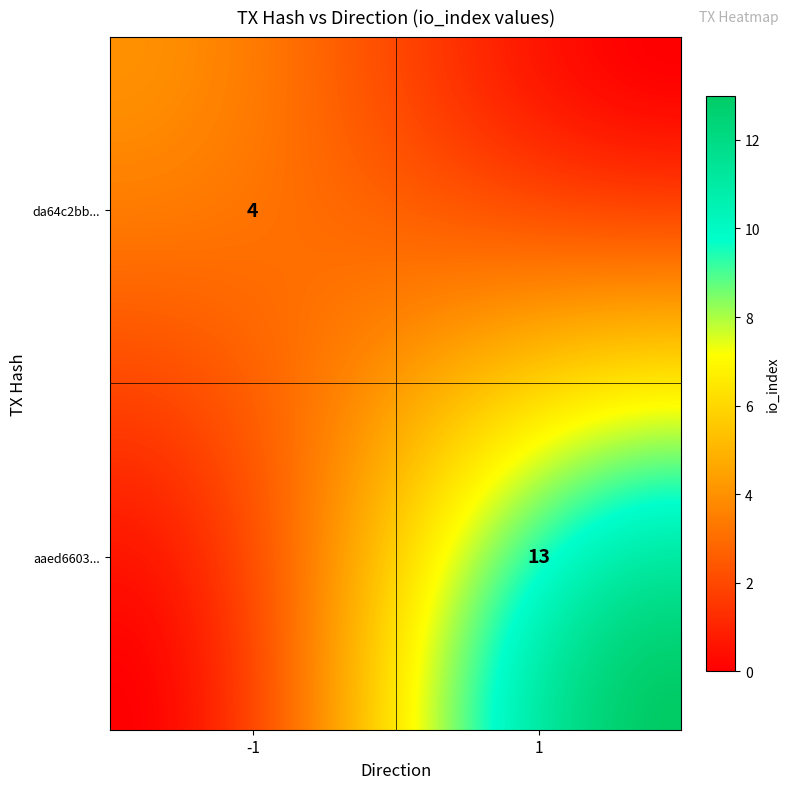

The aaed6603494ac4ac322f3d34751d8aba47305a6 series shows 1 at -1. True or false?

True